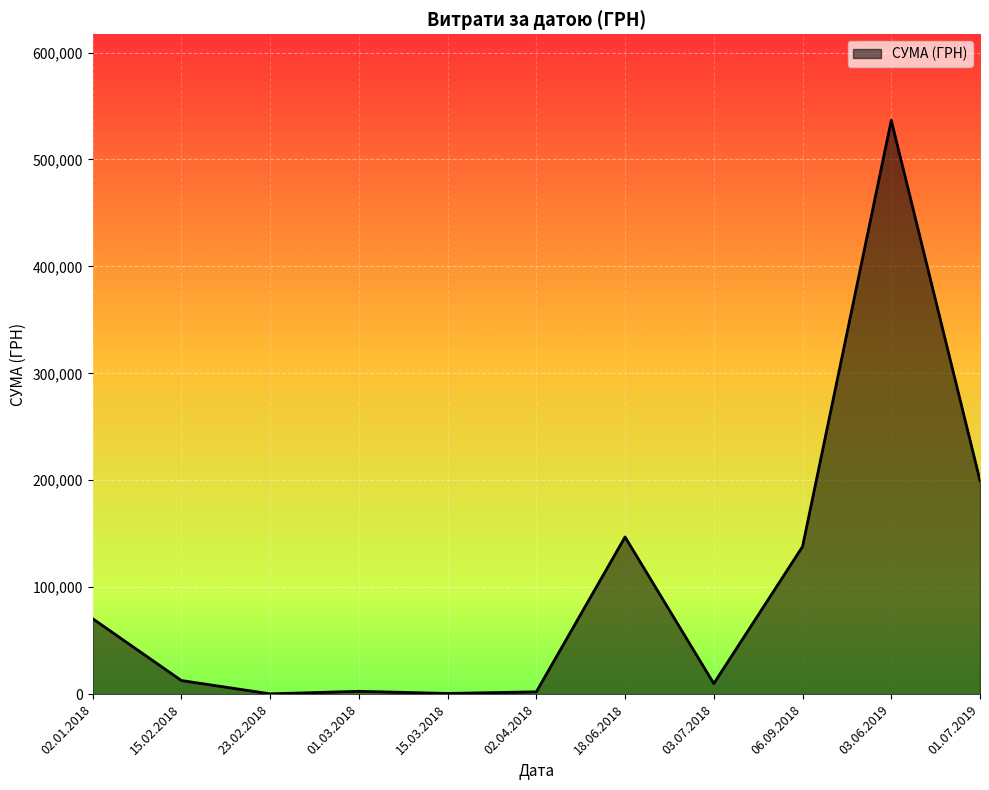

At which label is the value closest to 268446?

01.07.2019